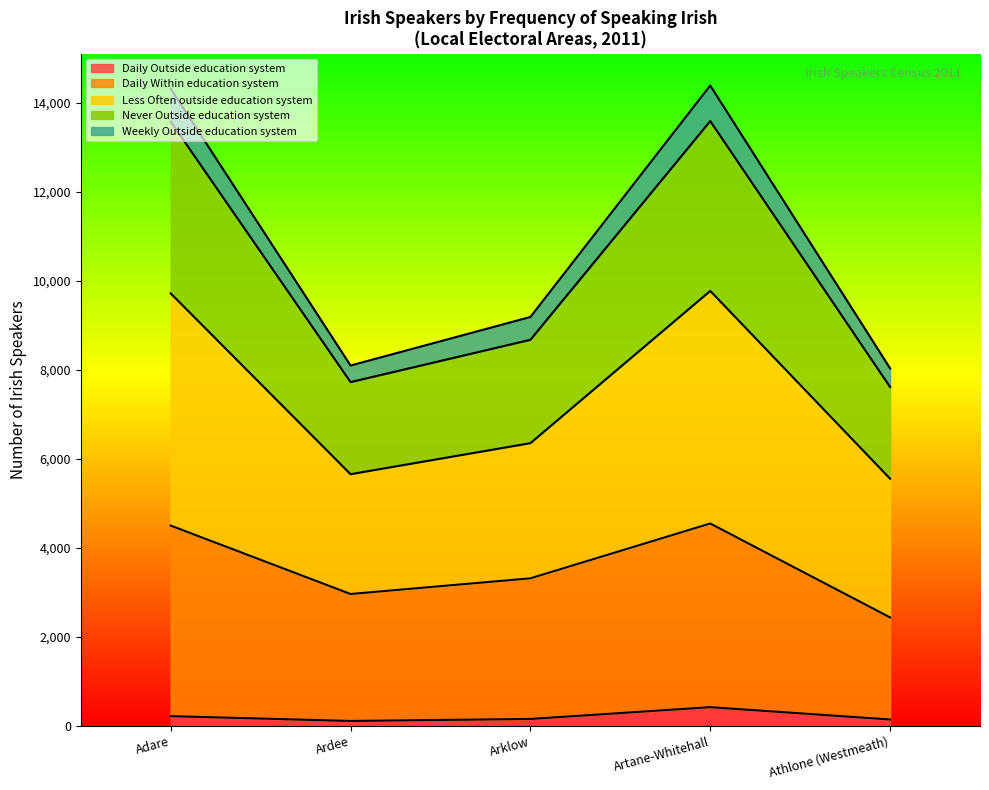

How many data points in Daily Outside education system are above 157?

2